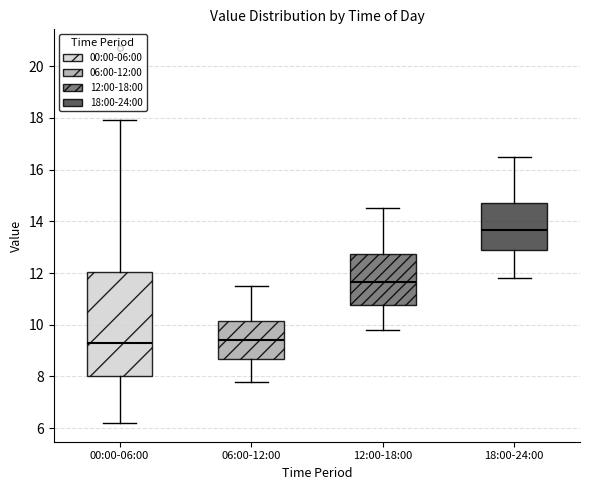

Reading left to right, read every box against the y-axis: the position of its median line, the range the box covers, and the ends of its whiskers. The values are not printed on the chart, so give them approximately, as read against the axis.

00:00-06:00: median 9.4, box 8.0 to 12.0, whiskers 6.2 to 18.0
06:00-12:00: median 9.4, box 8.6 to 10.2, whiskers 7.8 to 11.6
12:00-18:00: median 11.6, box 10.8 to 12.8, whiskers 9.8 to 14.6
18:00-24:00: median 13.6, box 12.8 to 14.8, whiskers 11.8 to 16.6